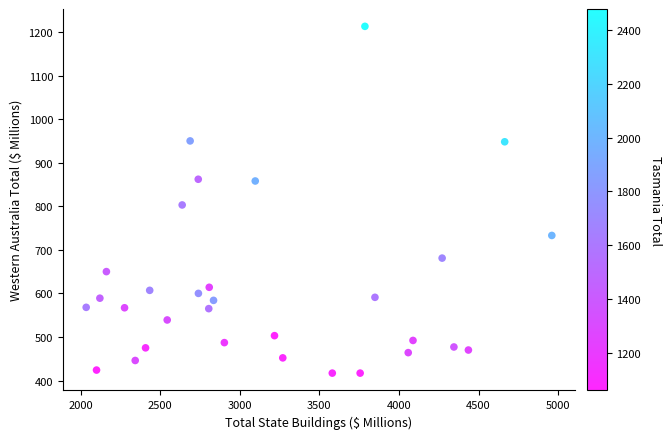

What Y value in the scatter plot is closest to 815?

803